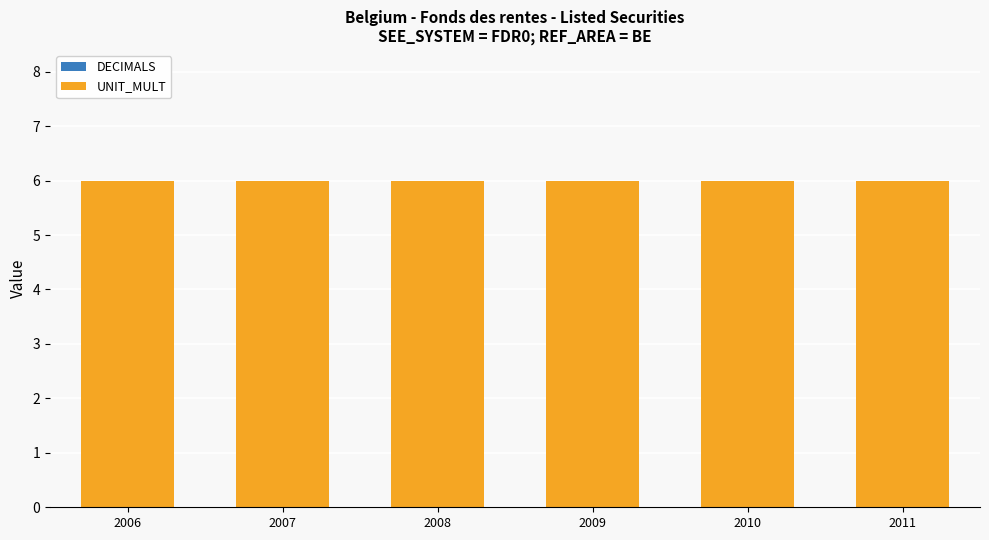

Does the chart contain stacked bars?

No